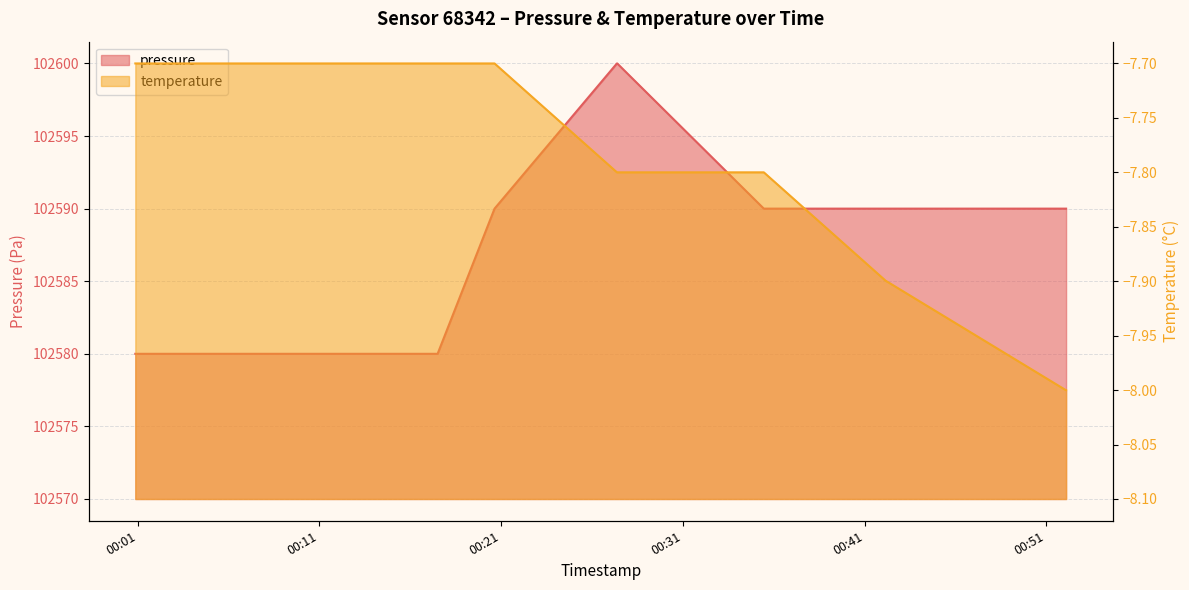

Does the chart have visible grid lines?

Yes